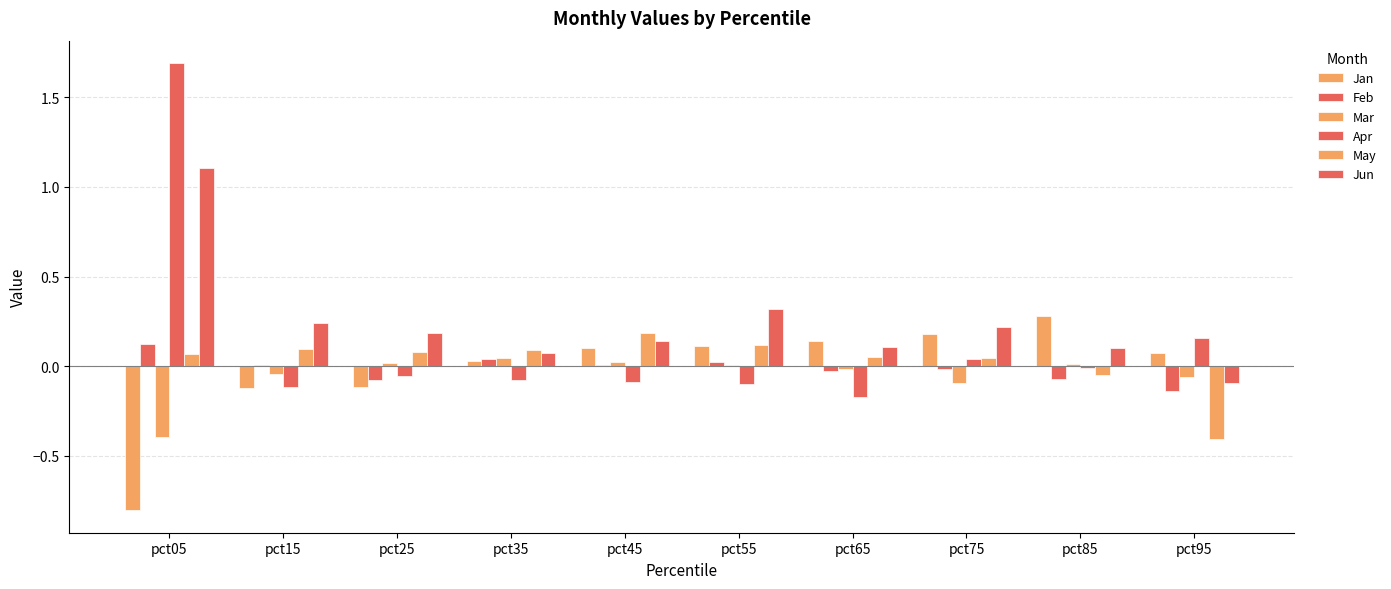

How many groups of bars are there?

10